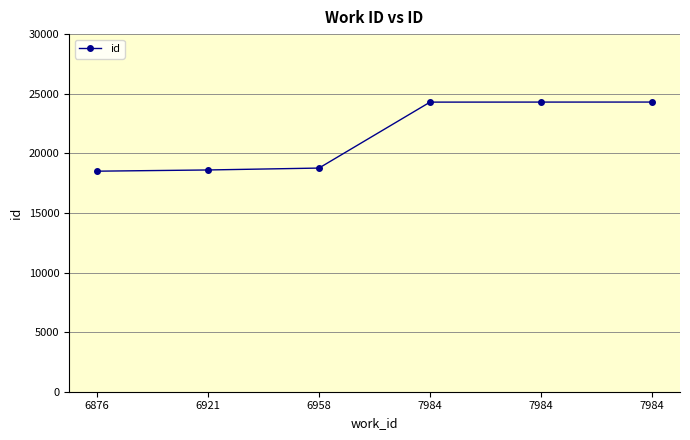

How many series are shown in this chart?

1